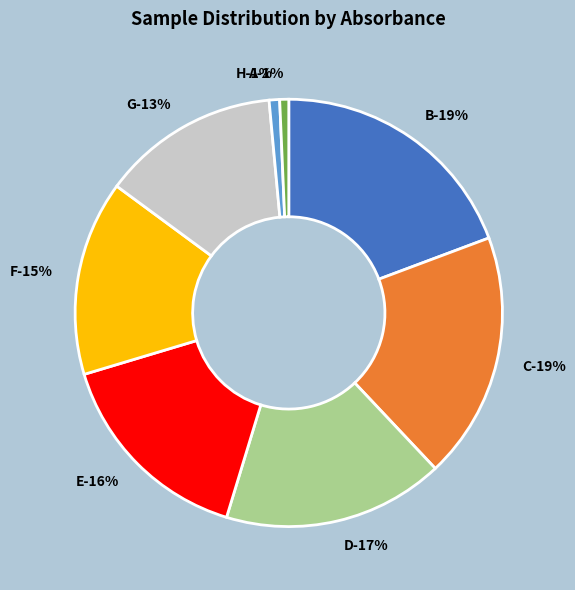

The B slice represents 30% of the pie. True or false?

False